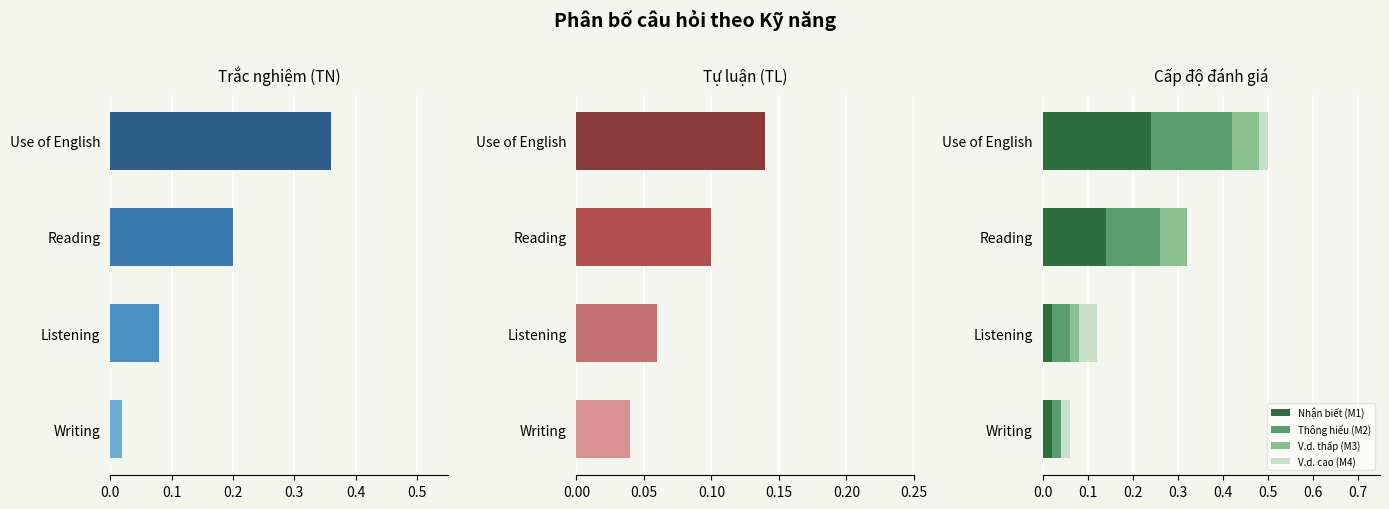

At which label does Nhận biết (M1) reach its peak?

Use of English